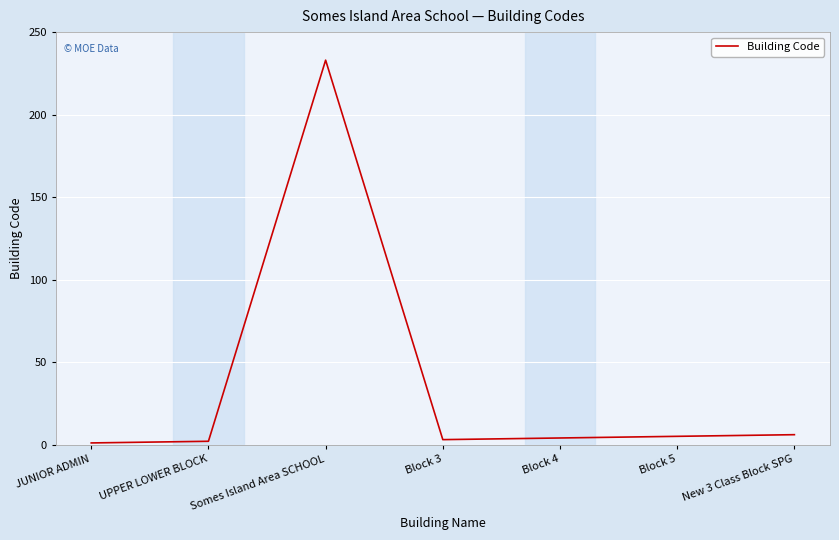

What is the ratio of the value at New 3 Class Block SPG to the value at Block 5?

1.2